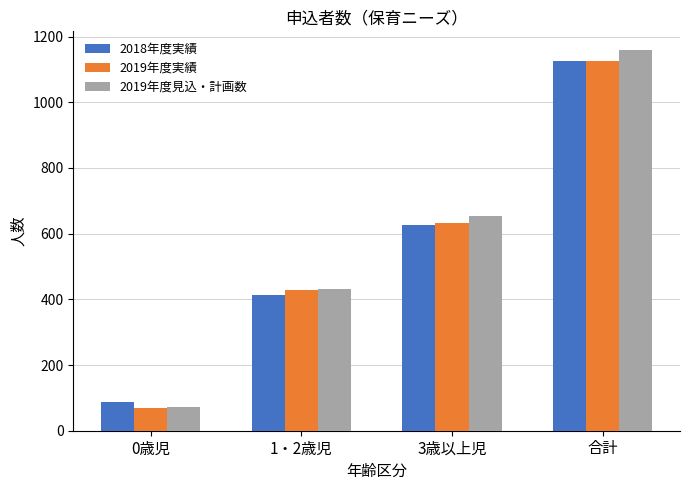

True or false: 2019年度実績 has a value of 1117 at 3歳以上児.

False